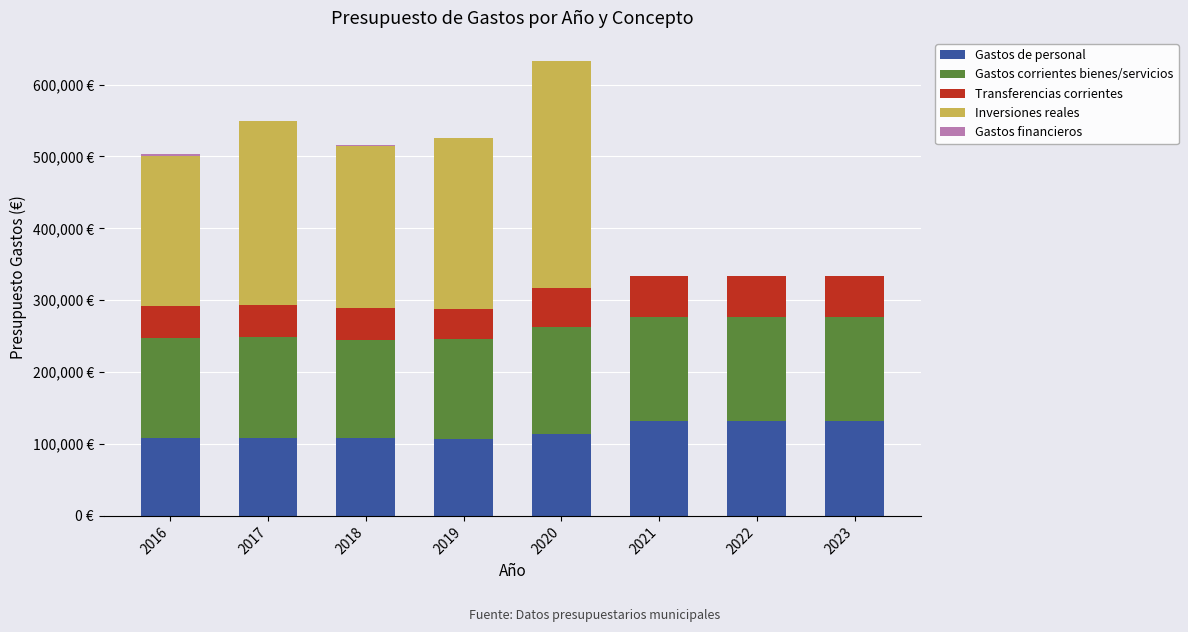

Does the chart contain stacked bars?

Yes